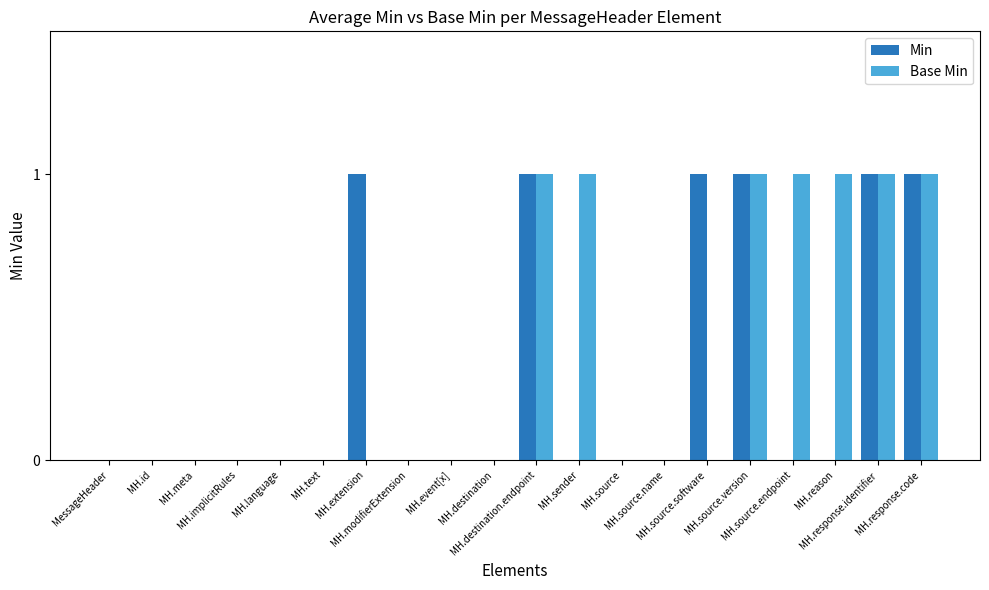

What is the sum of all Min values?

6